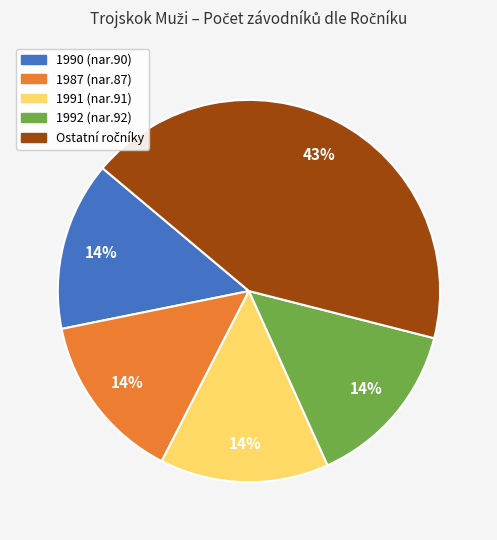

Is it true that 1991 (nar.91) is 14% of the pie?

True